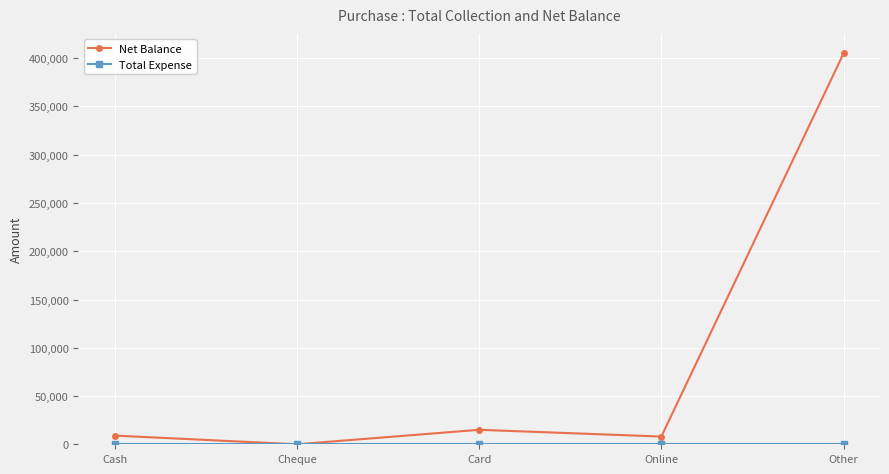

What is the label of the 2nd point from the left?

Cheque